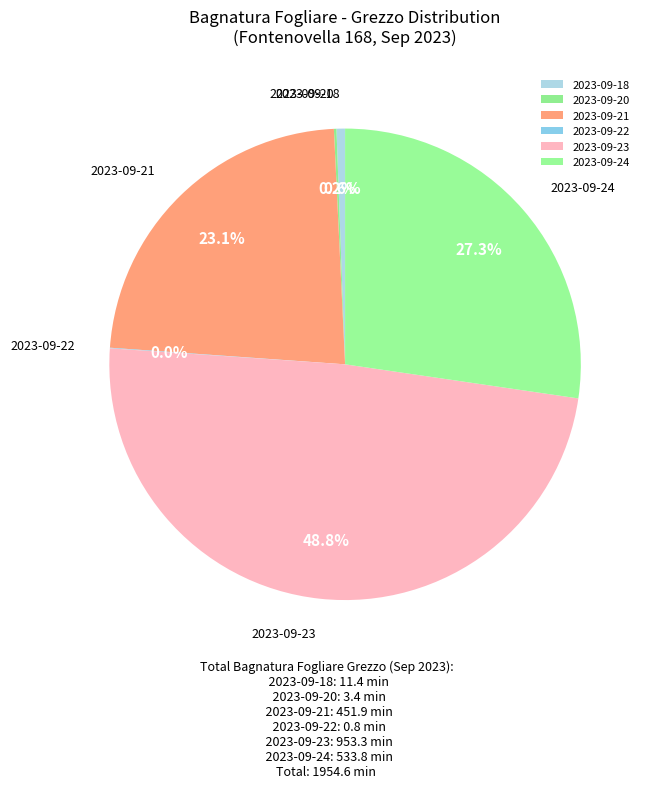

Which slice is the largest?

2023-09-23